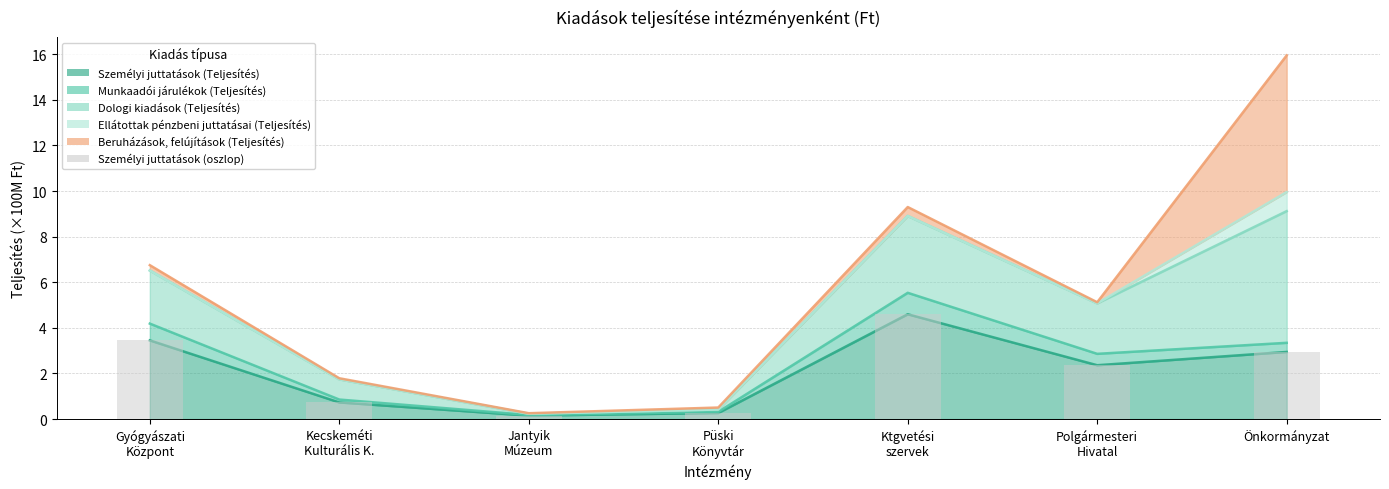

What is the difference between the values at Gyógyászati
Központ and Ktgvetési
szervek?

1.1